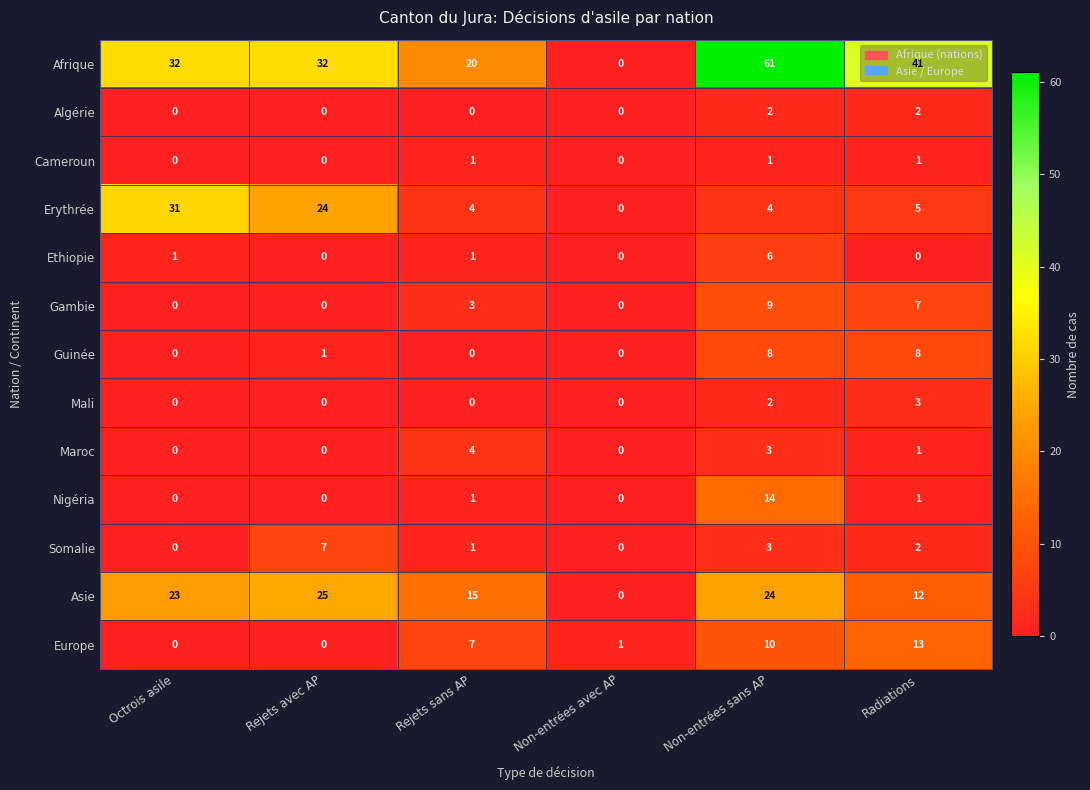

Is it true that Gambie equals -4 at Rejets avec AP?

False